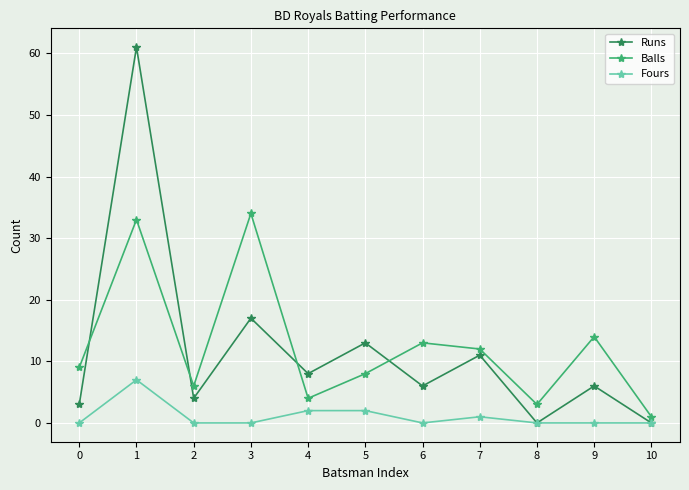

What is the sum of all Balls values?

137